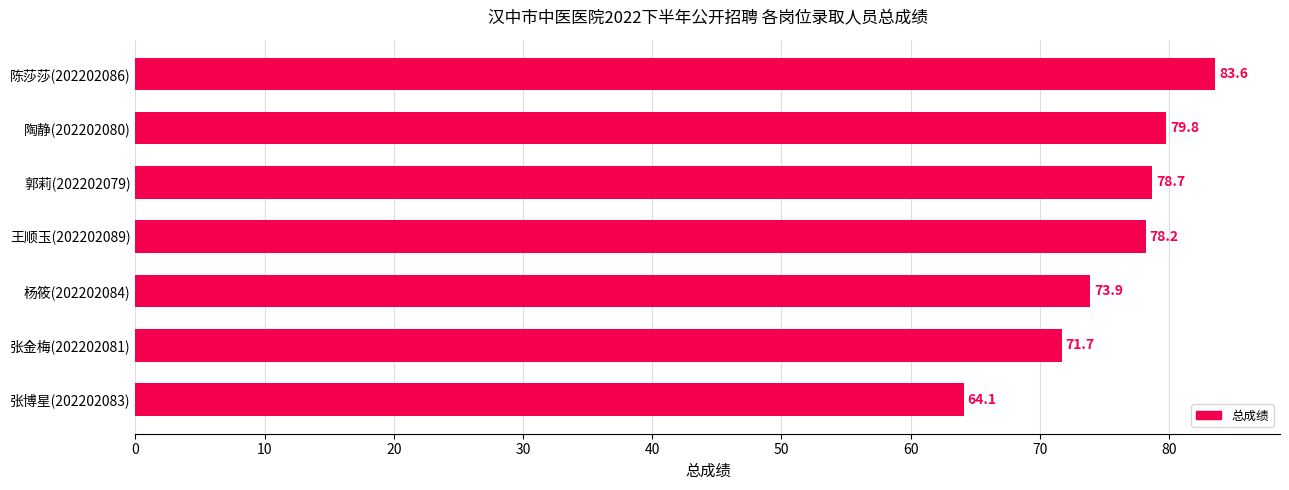

Count the number of categories in the chart.

7